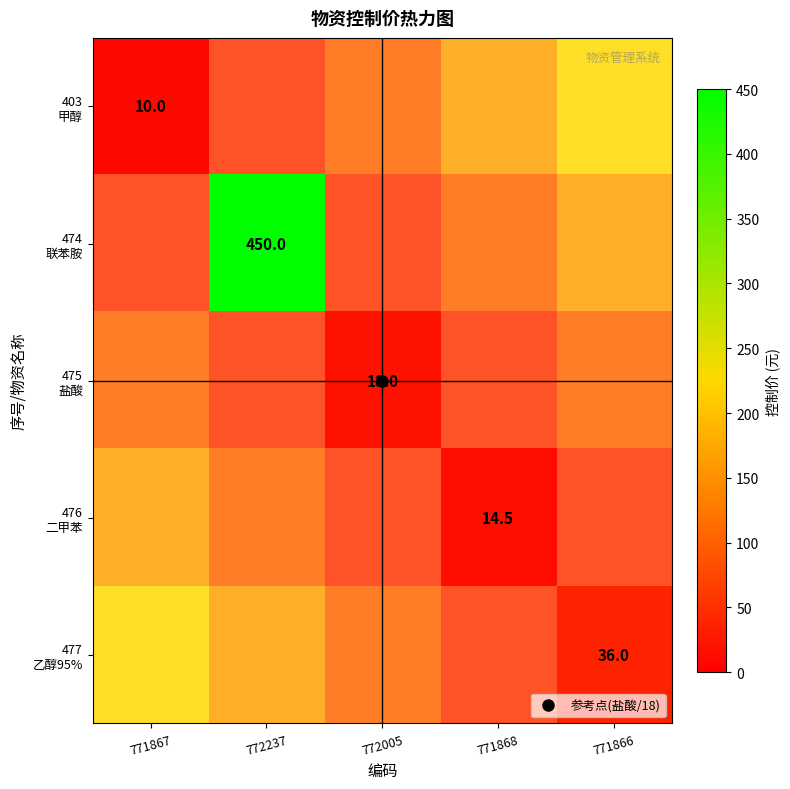

The 474 联苯胺 series shows 311.2 at 772237. True or false?

False